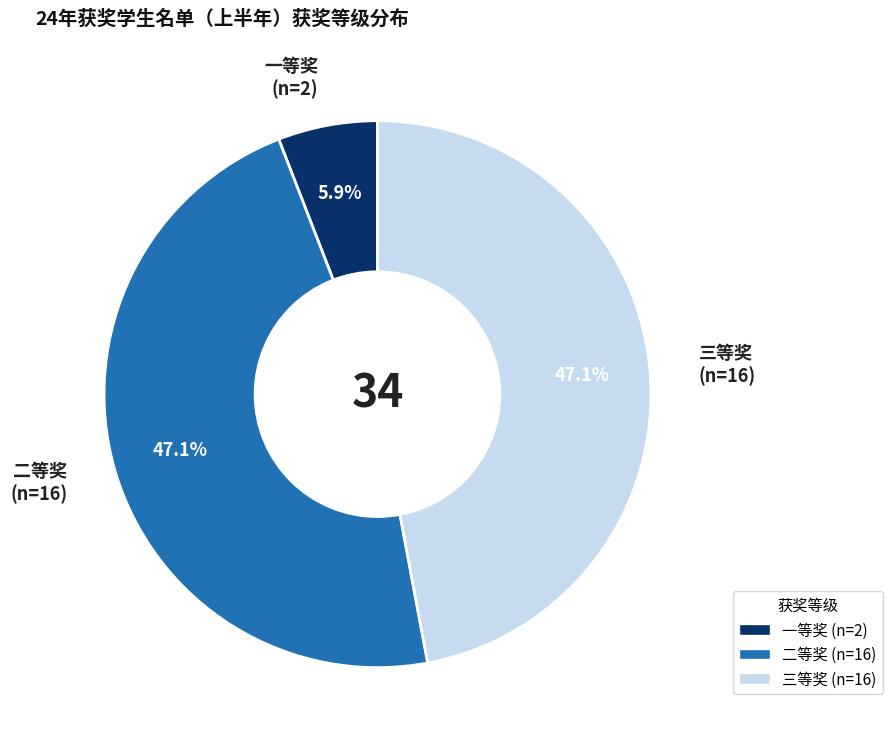

Is it true that 二等奖 is 47% of the pie?

True